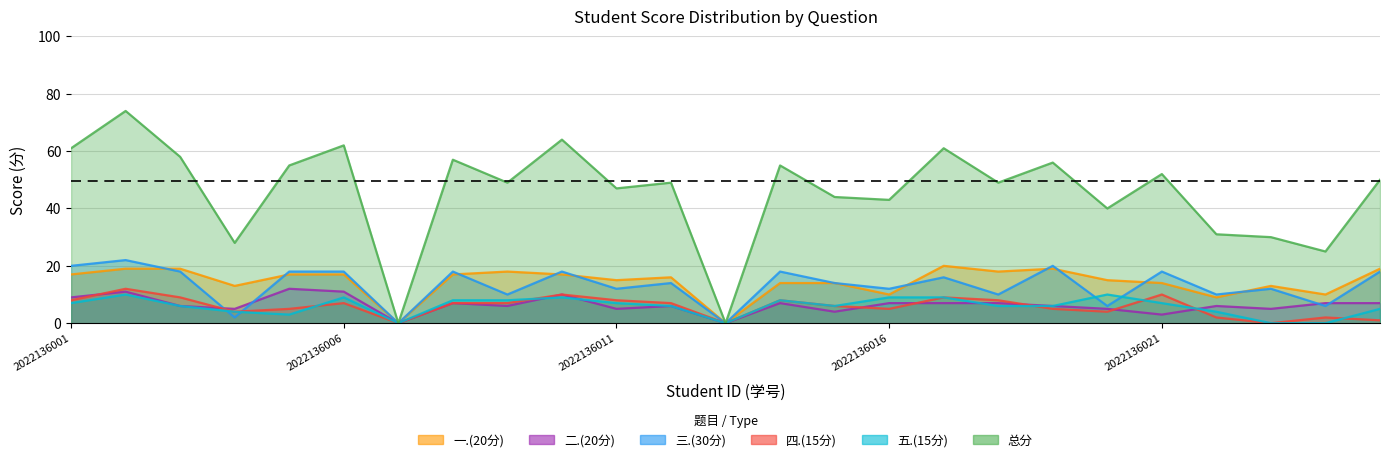

Where is 四.(15分) nearest to the value 6?

2022136015